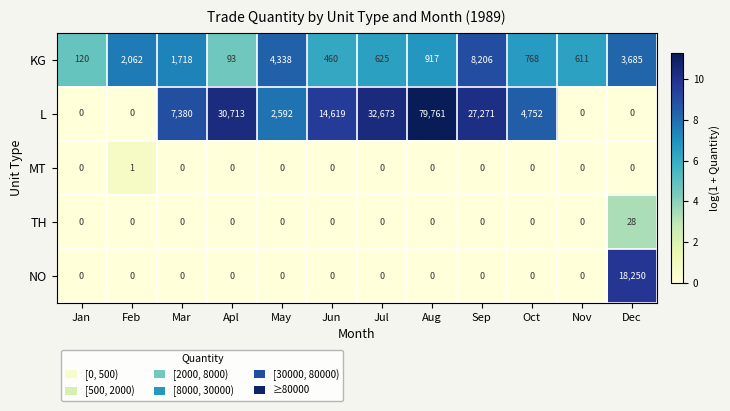

Between Jun and Sep, which series saw the biggest shift?

L